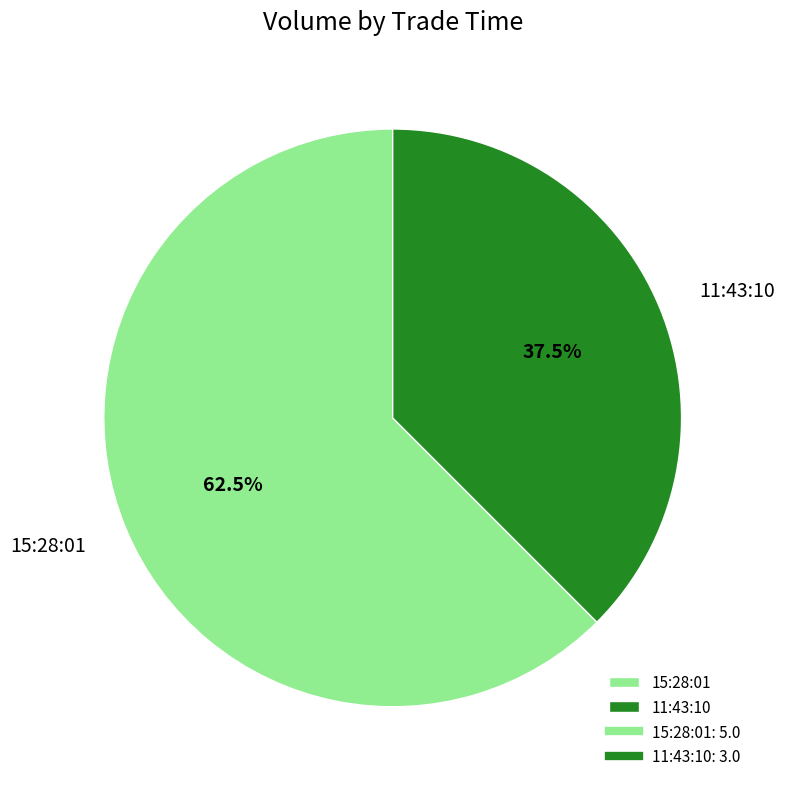

Do 11:43:10 and 15:28:01 together represent more than half of the pie?

Yes